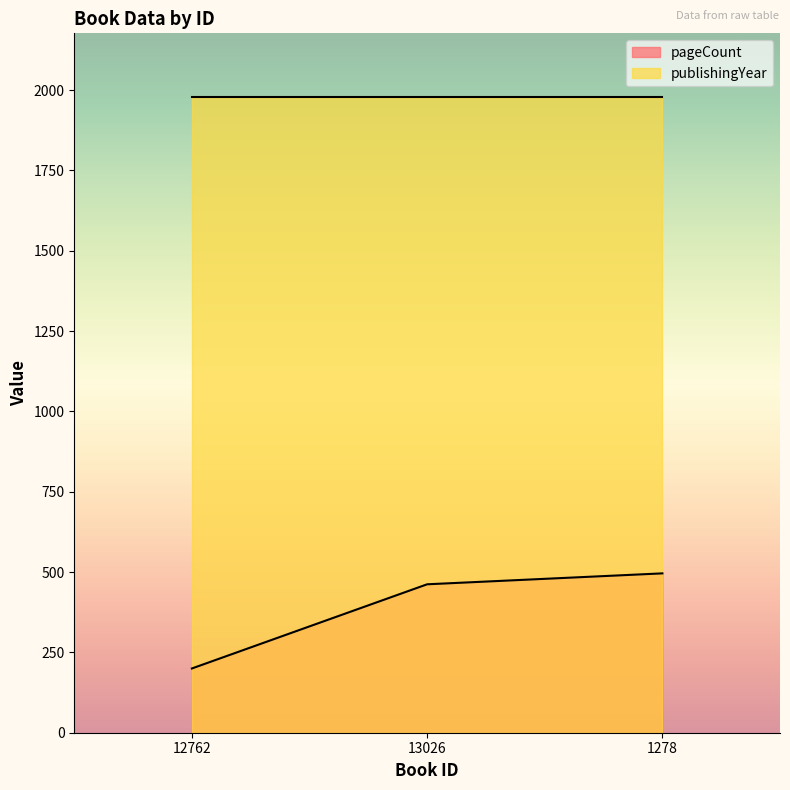

What is the sum of the values at 12762 and 1278?

696